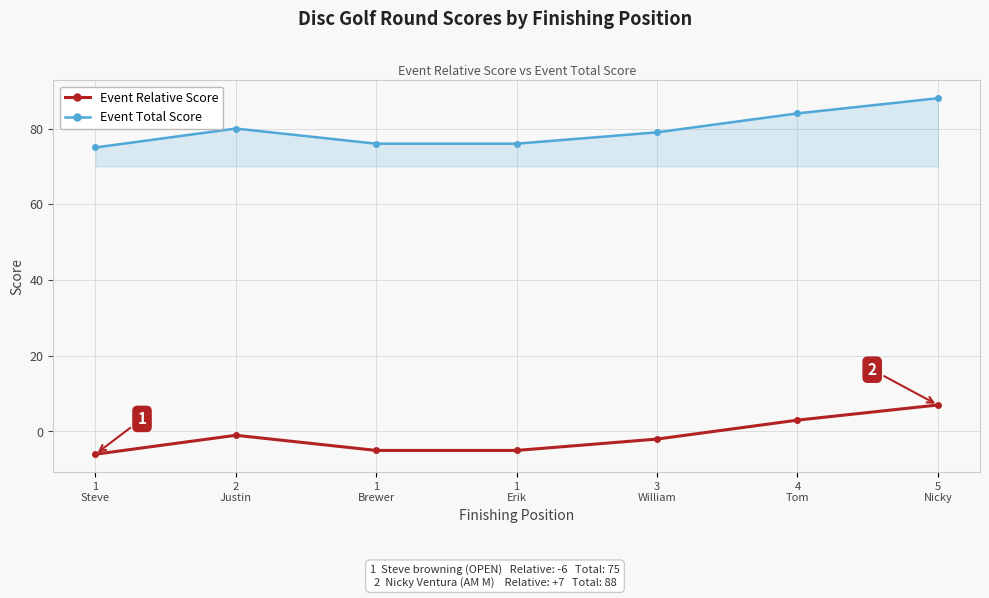

What is the label of the 5th point from the left?

3
William